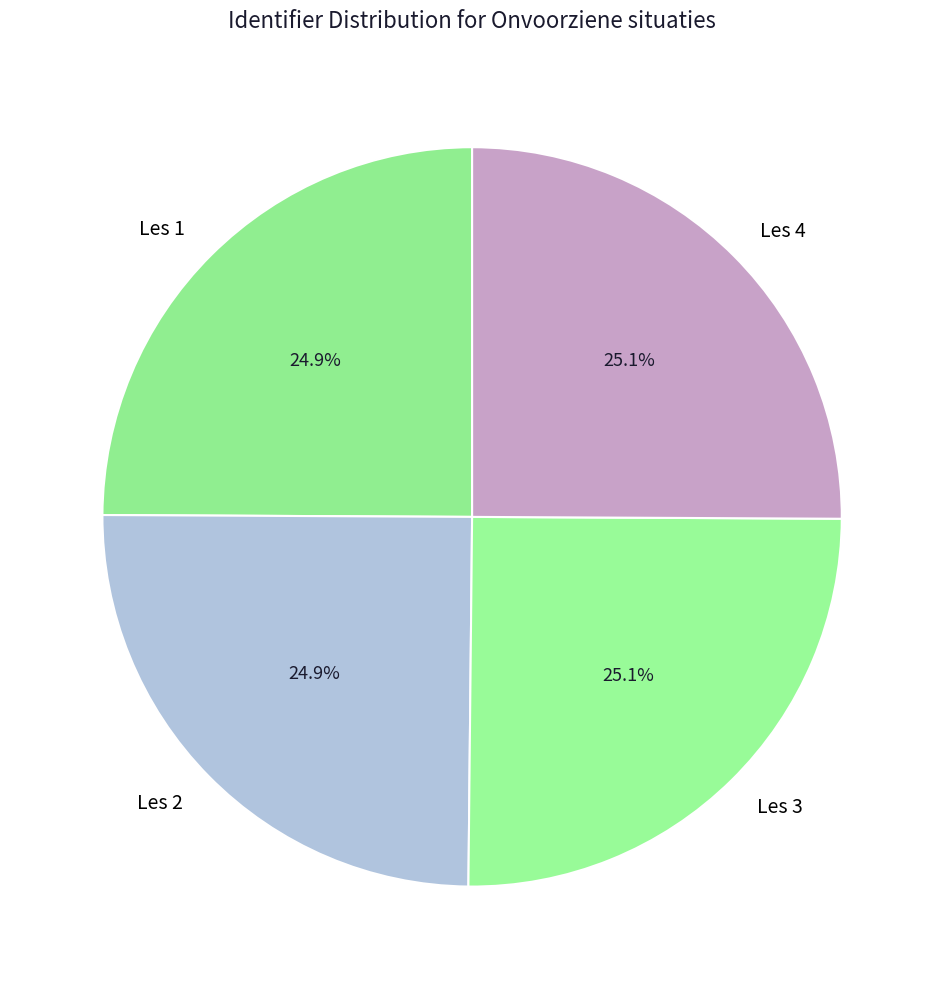

To the nearest percent, what percentage of the pie is Les 2?

25%